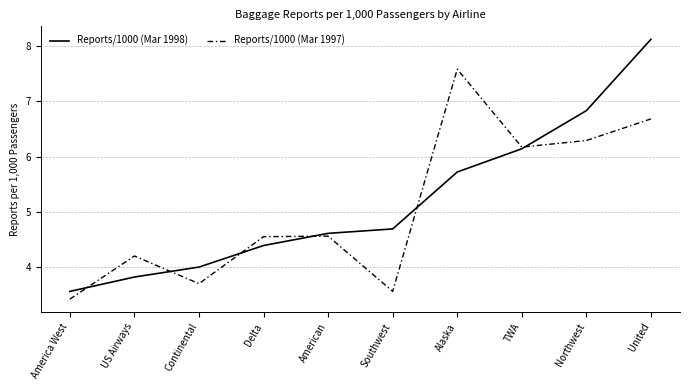

What position from the right is Northwest?

2